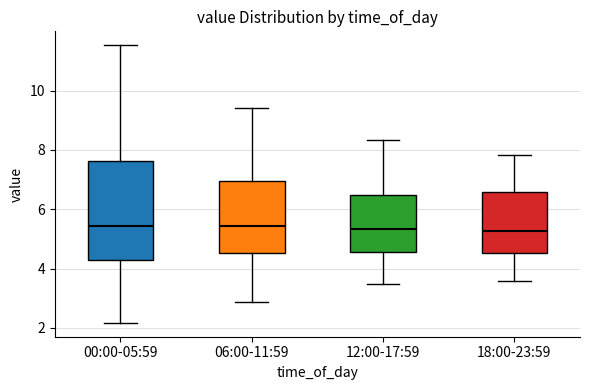

Which box is the tallest, from its lower edge to its upper edge?

00:00-05:59